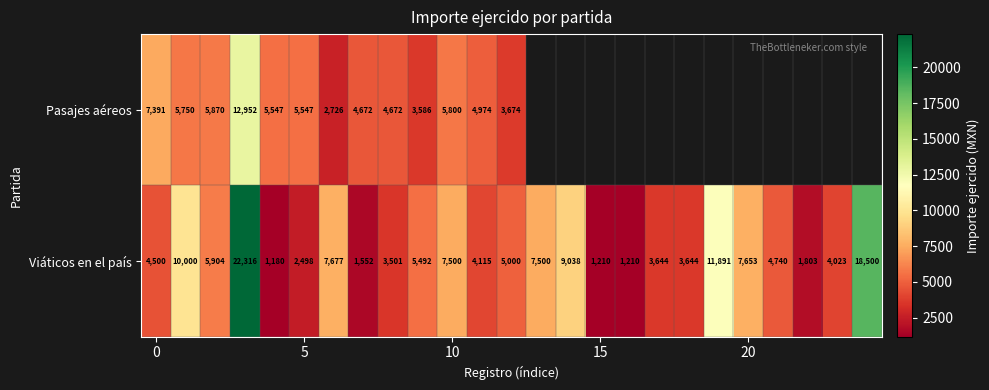

What is the average value of the Viáticos en el país series?

6244